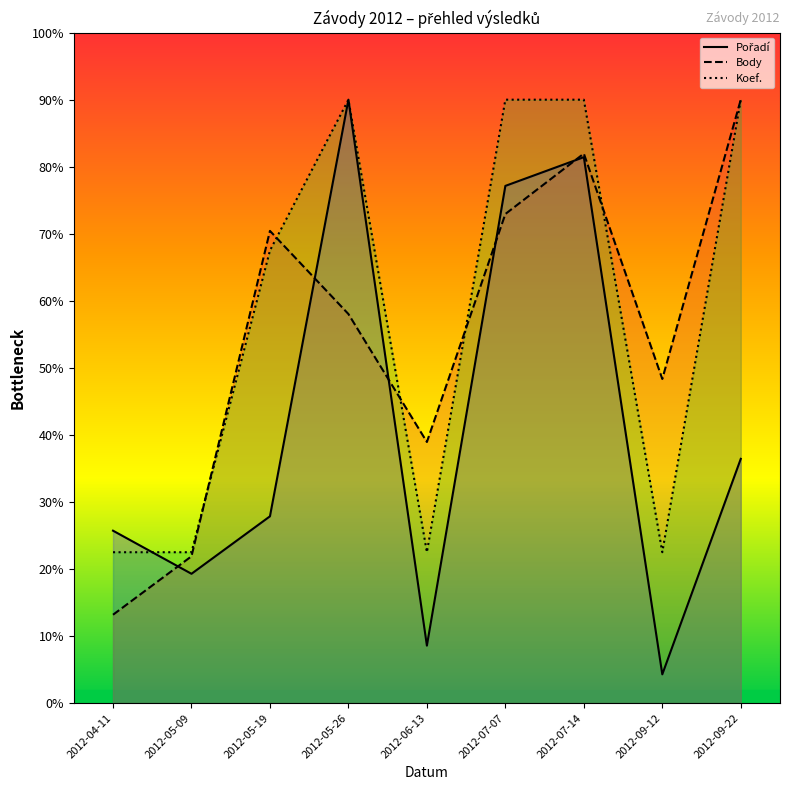

How many Koef. values are between 225 and 900?

9